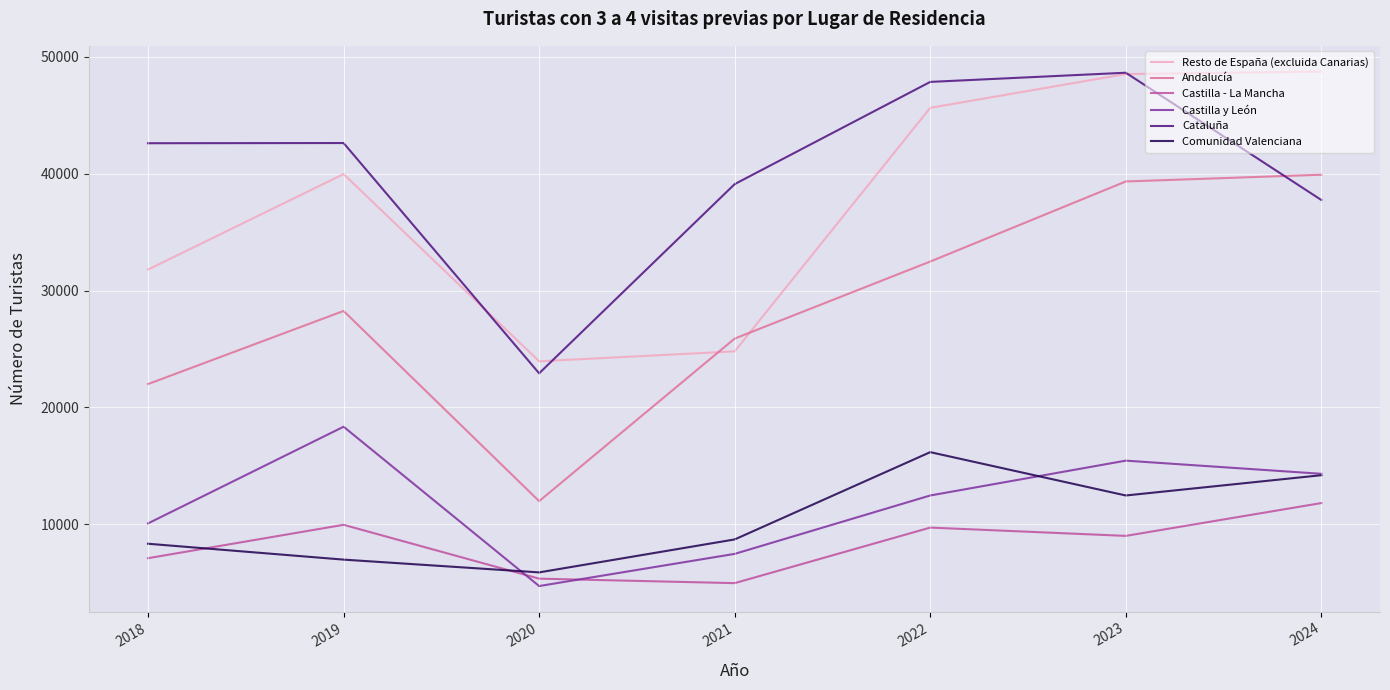

What is the difference between the highest and lowest values at 2023?

39633